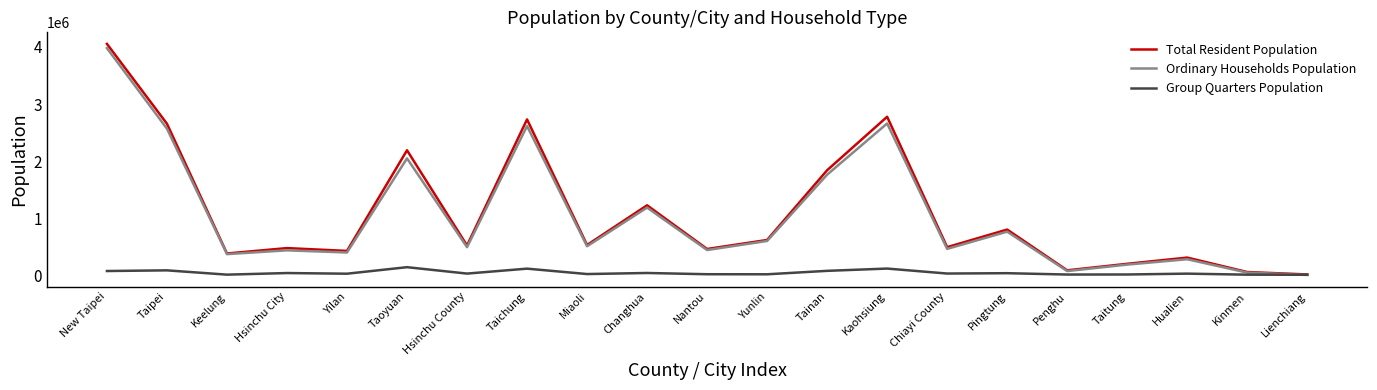

At which category is the sum across all series the highest?

New Taipei